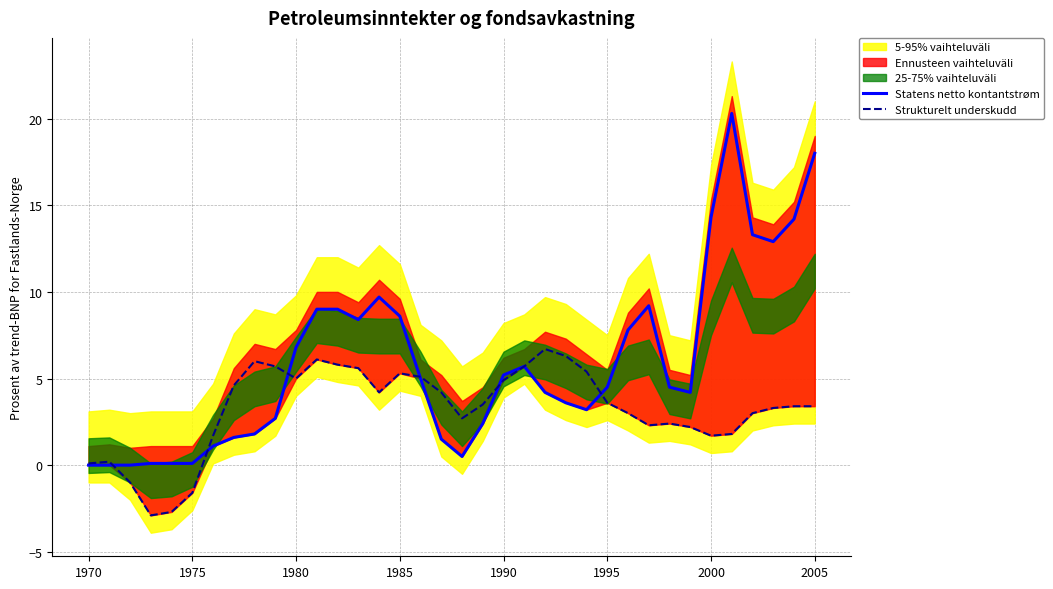

True or false: Strukturelt underskudd has a value of 5.0 at 1980.

True